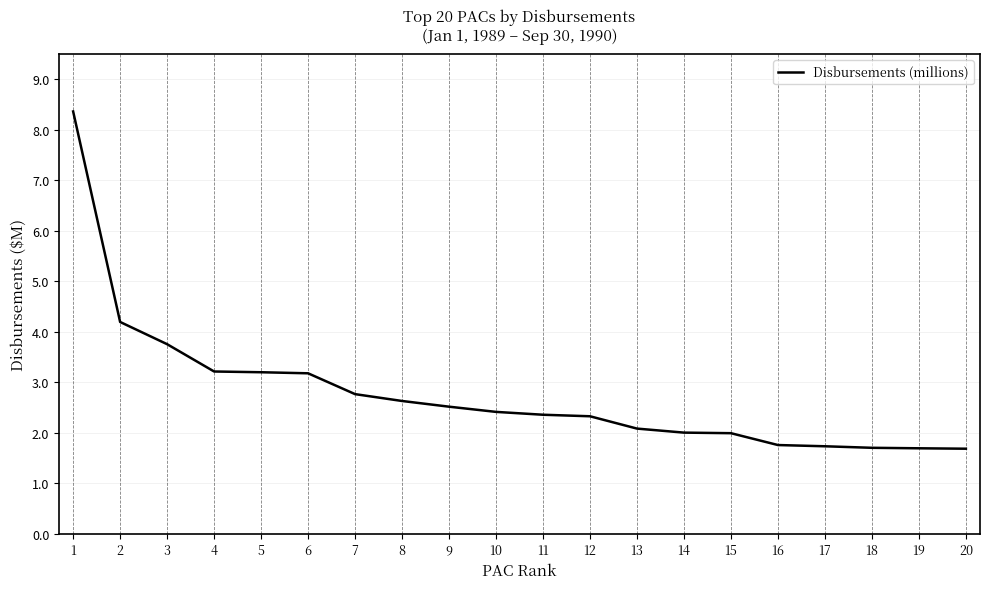

What is the ratio of the value at 7 to the value at 2?

0.7